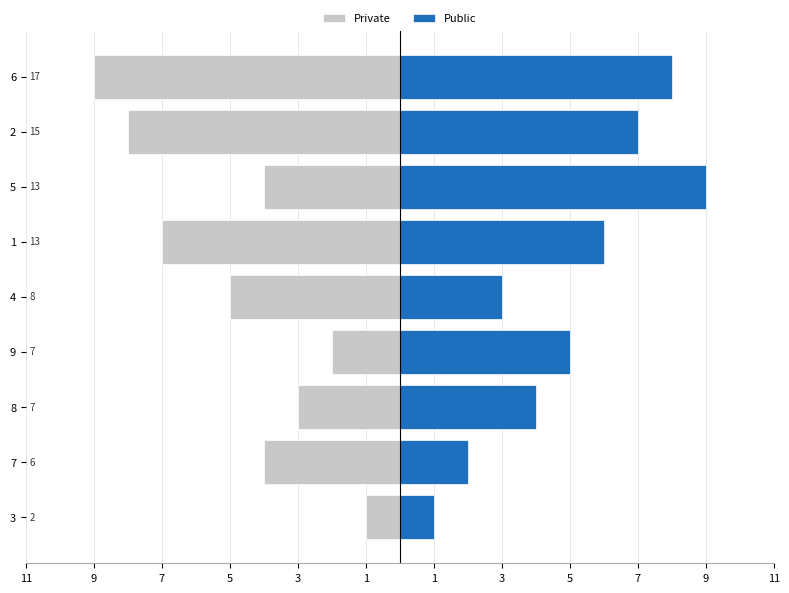

How many bars are there in each group?

2